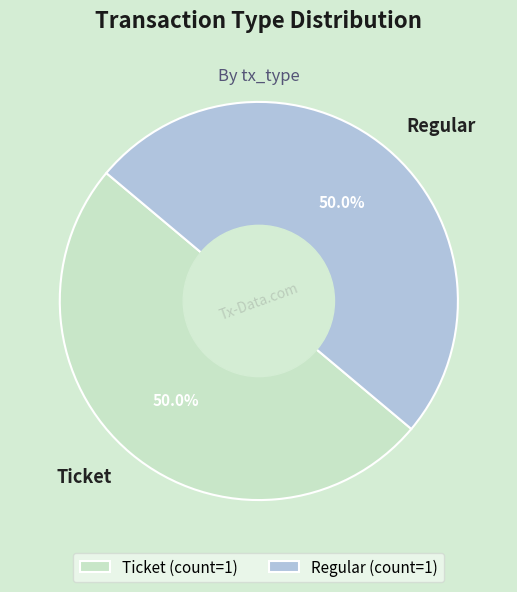

What is the ratio of the value at Regular to the value at Ticket?

1.0